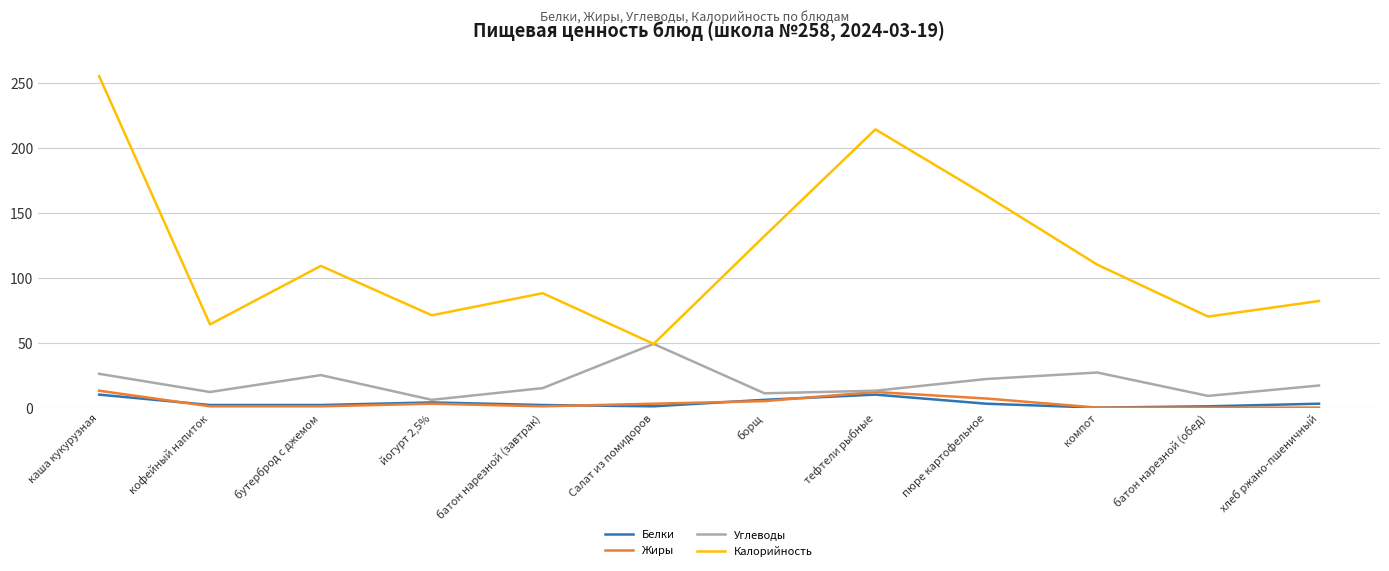

The value of Углеводы at тефтели рыбные is 13. True or false?

True